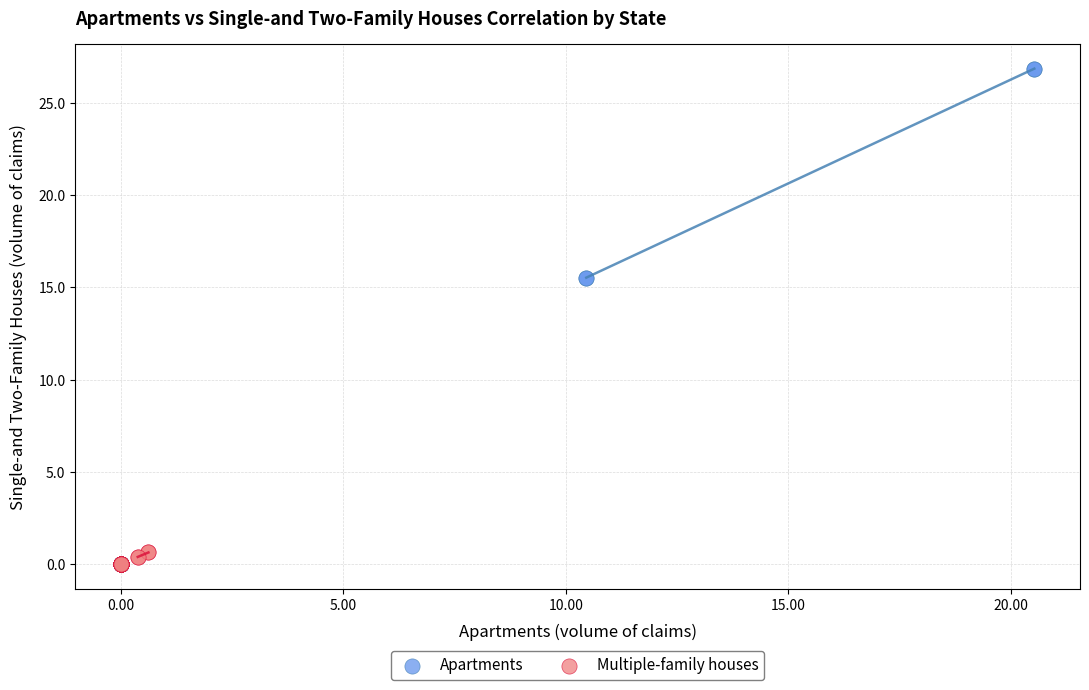

Which series has the widest spread of Y values?

Apartments